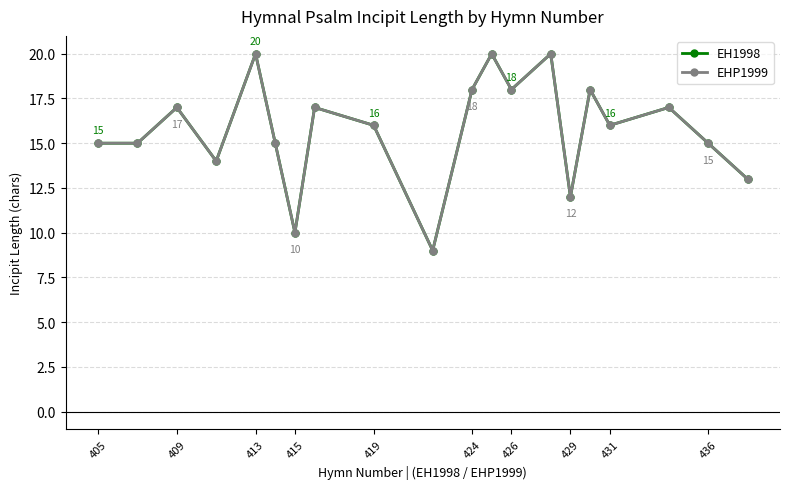

Is this an area chart (filled region under the line)?

No